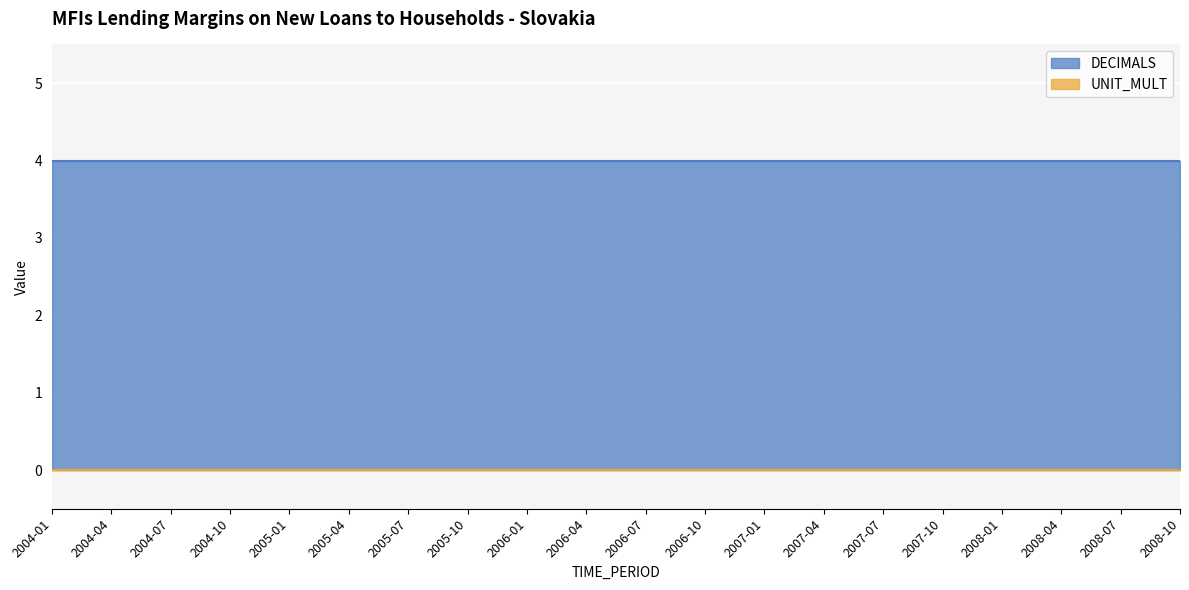

How many lines are shown in the chart?

2